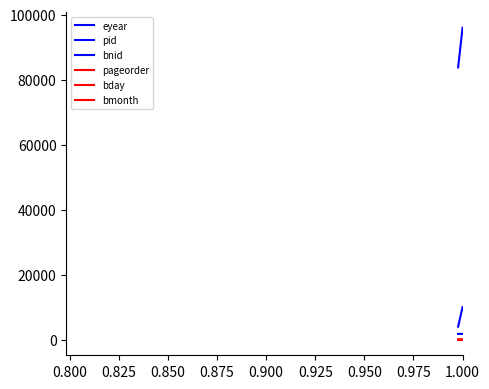

What is the maximum value shown in the chart?

96038